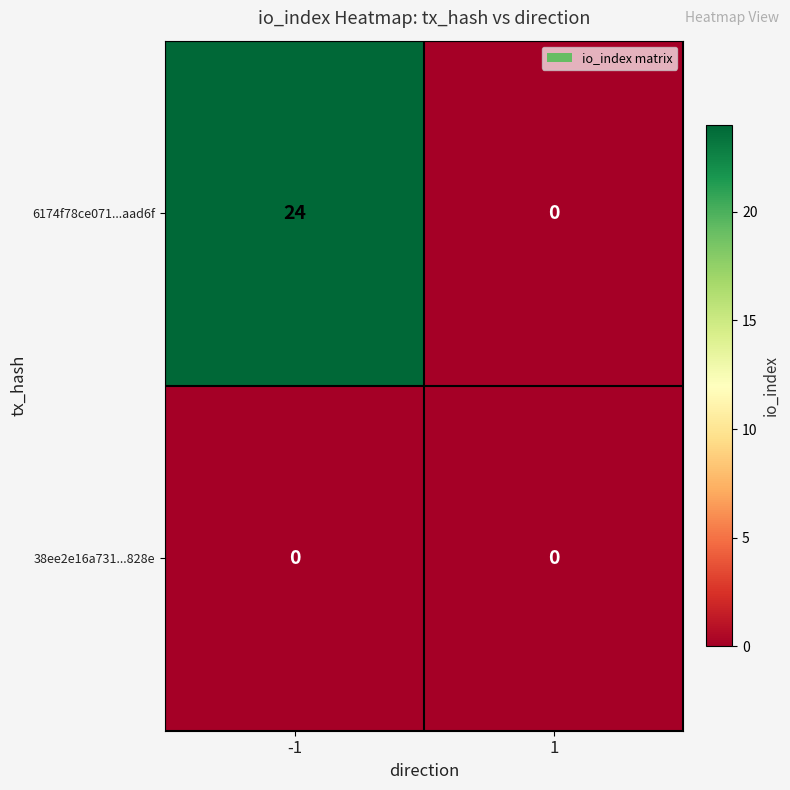

How many data points in 6174f78ce071...aad6f are less than 24?

1